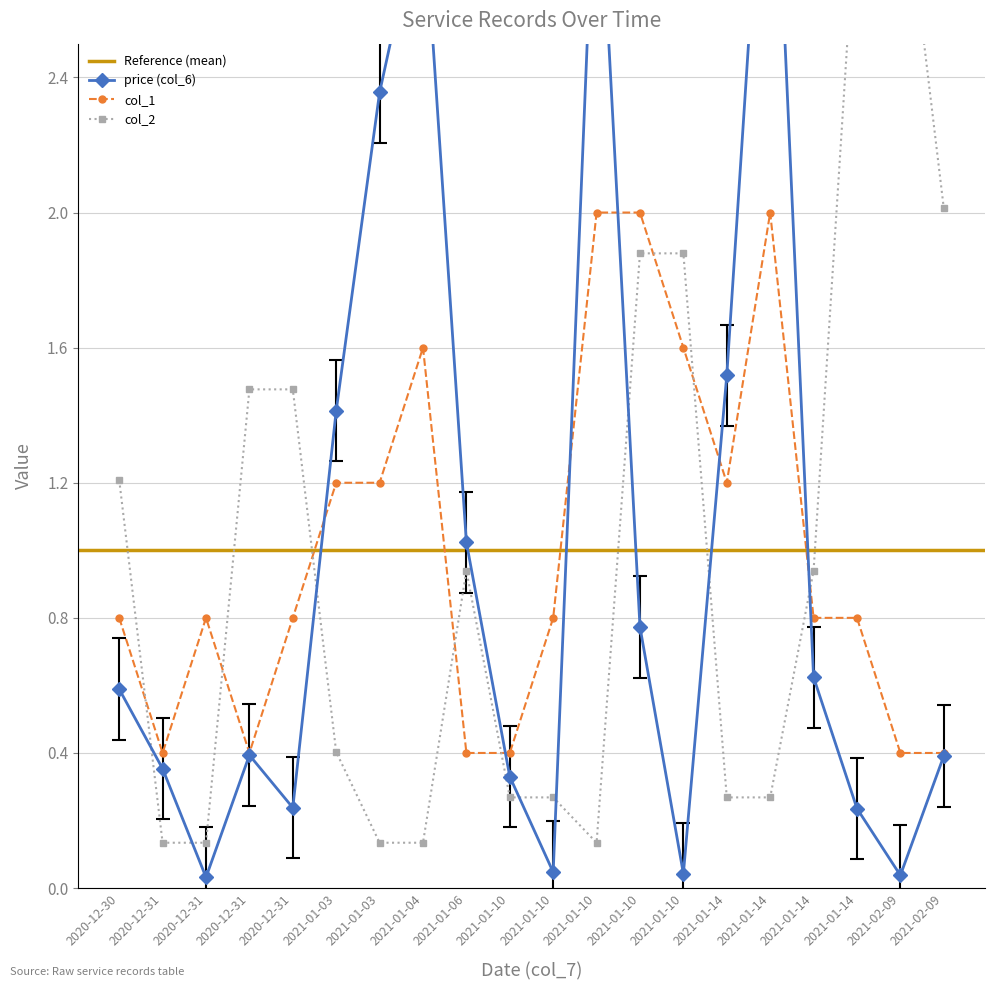

How many lines are shown in the chart?

3